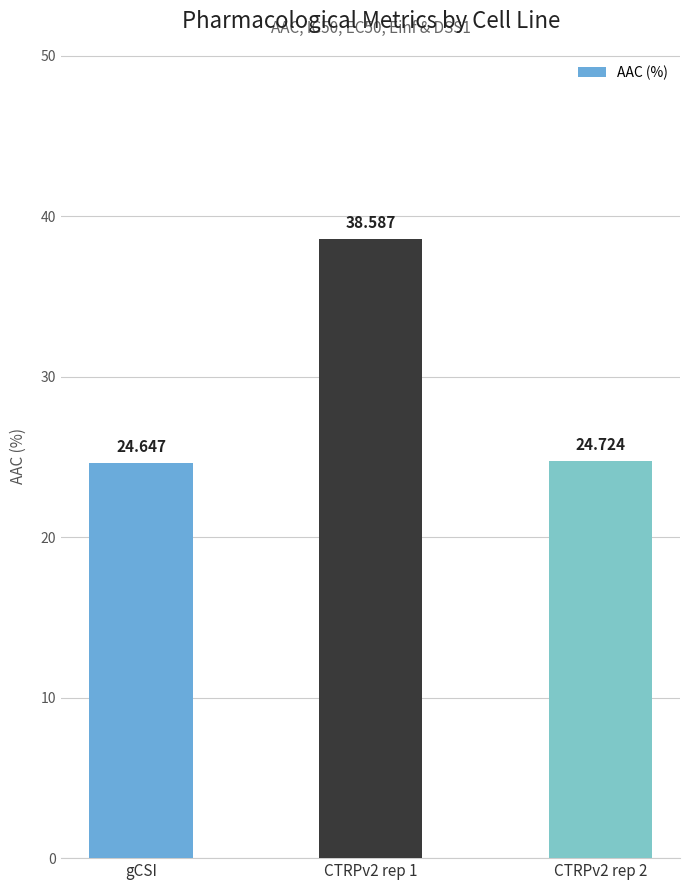

What is the average value?

29.3